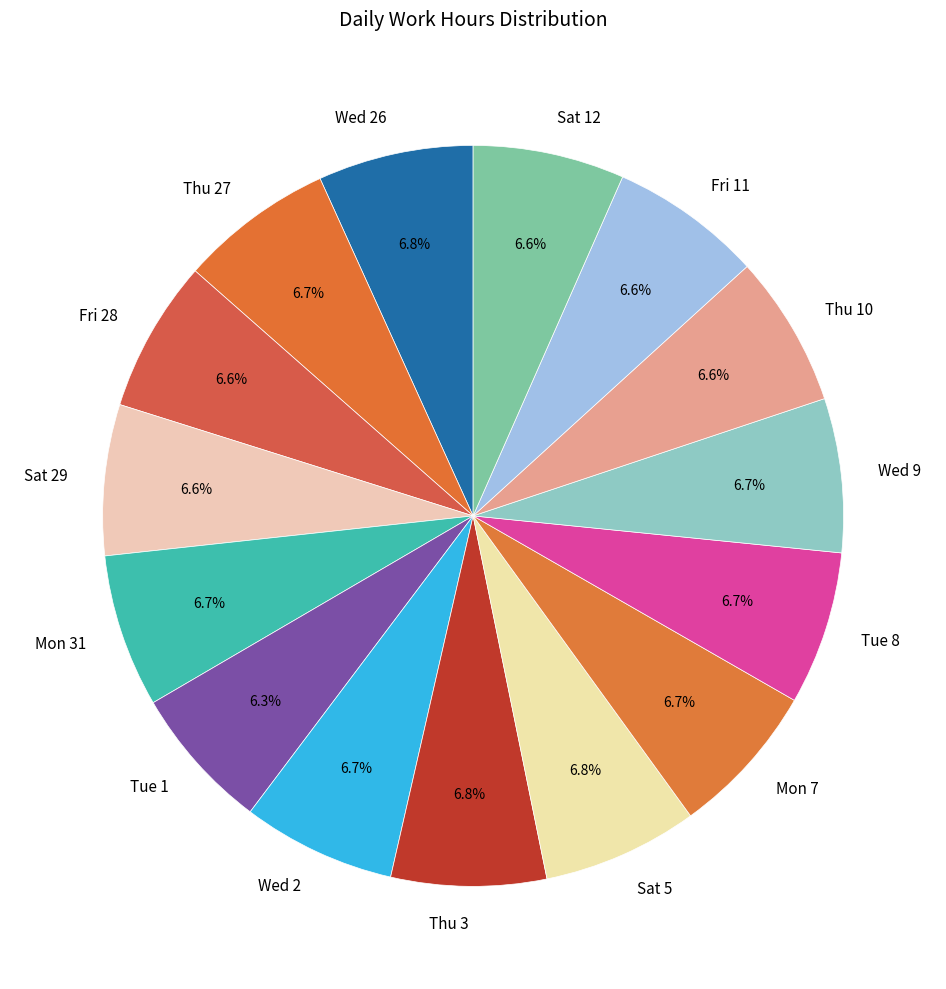

Is the sum of Sat 5 and Wed 2 greater than half?

No